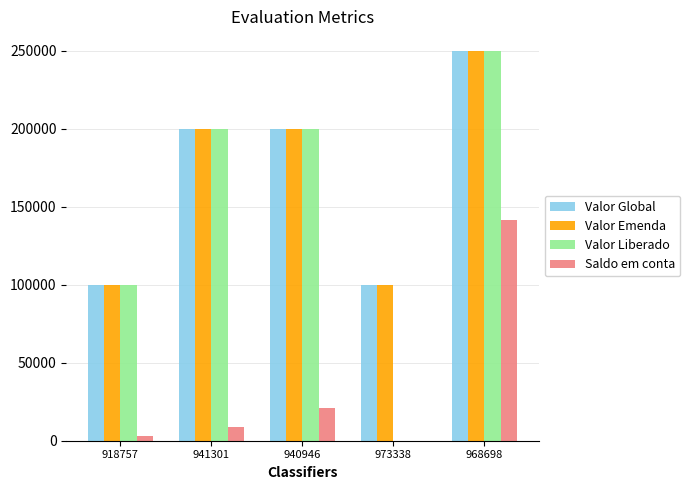

At which label does Valor Emenda first exceed 199924?

941301